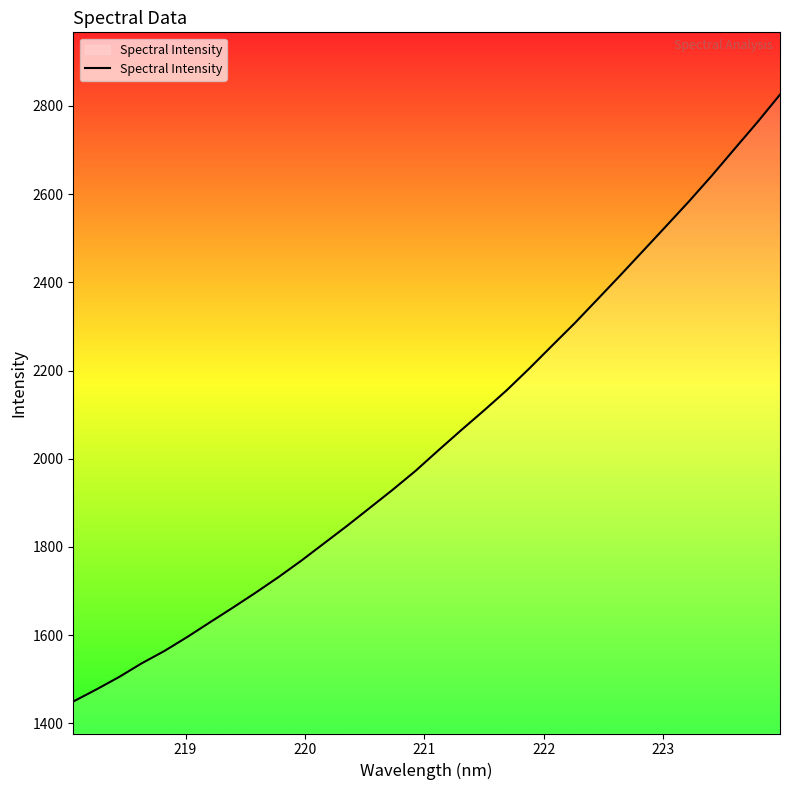

What is the difference between the maximum and minimum values?

1376.0